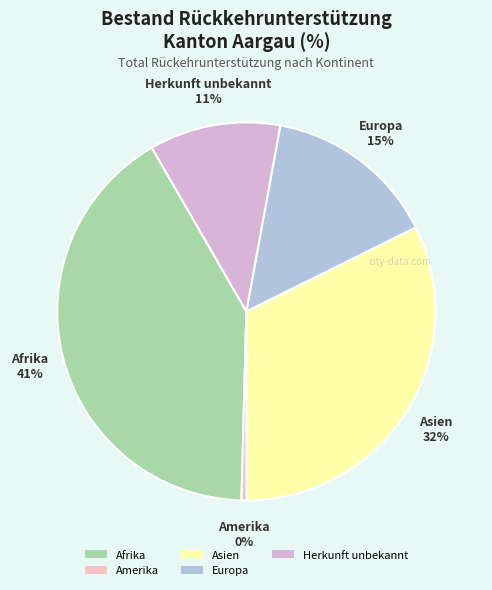

To the nearest percent, what percentage of the pie is Afrika?

41%